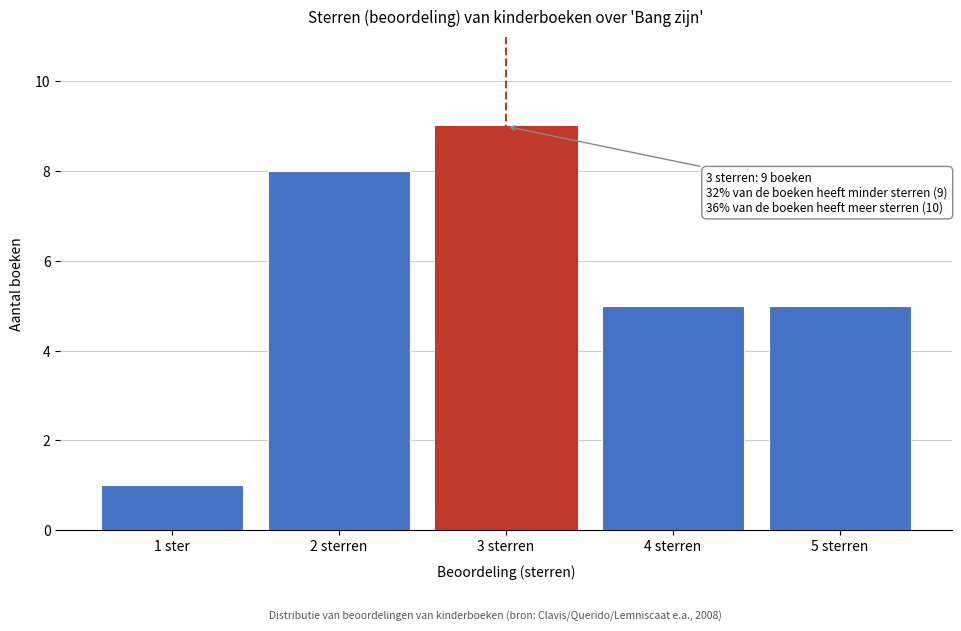

Reading left to right, what are all the values shown in this chart?

1 ster=1	2 sterren=8	3 sterren=9	4 sterren=5	5 sterren=5